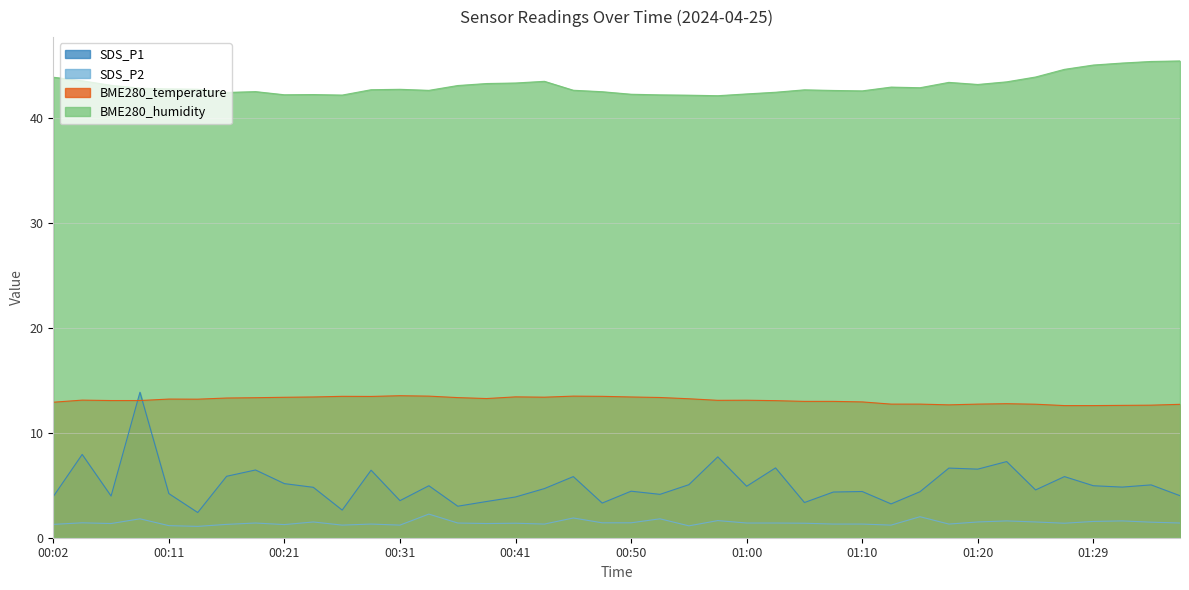

In SDS_P1, how many points are lower than both neighbors (excluding endpoints)?

13